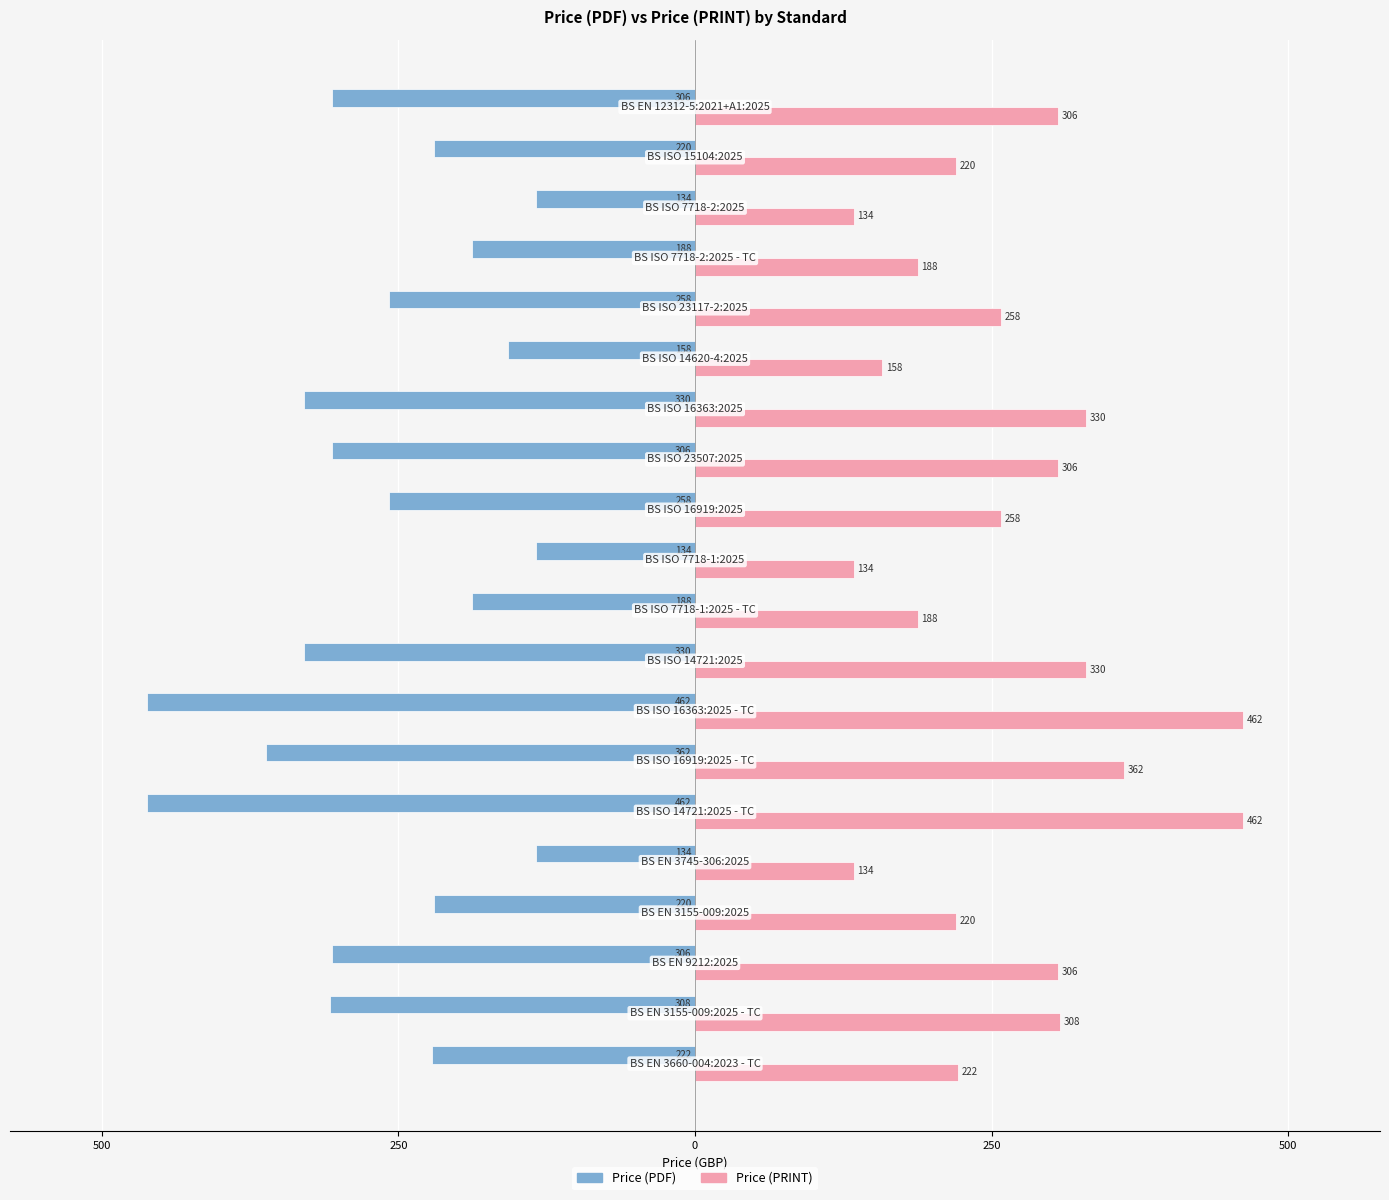

What are all the series names shown in the legend?

Price (PDF), Price (PRINT)